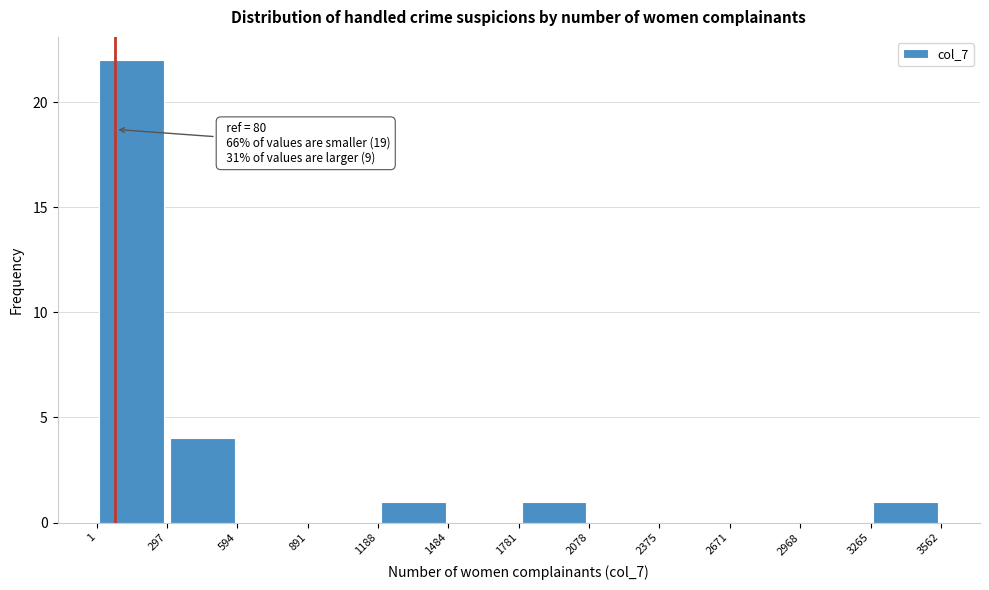

Which range on the x-axis has the tallest bar?

1 to 297